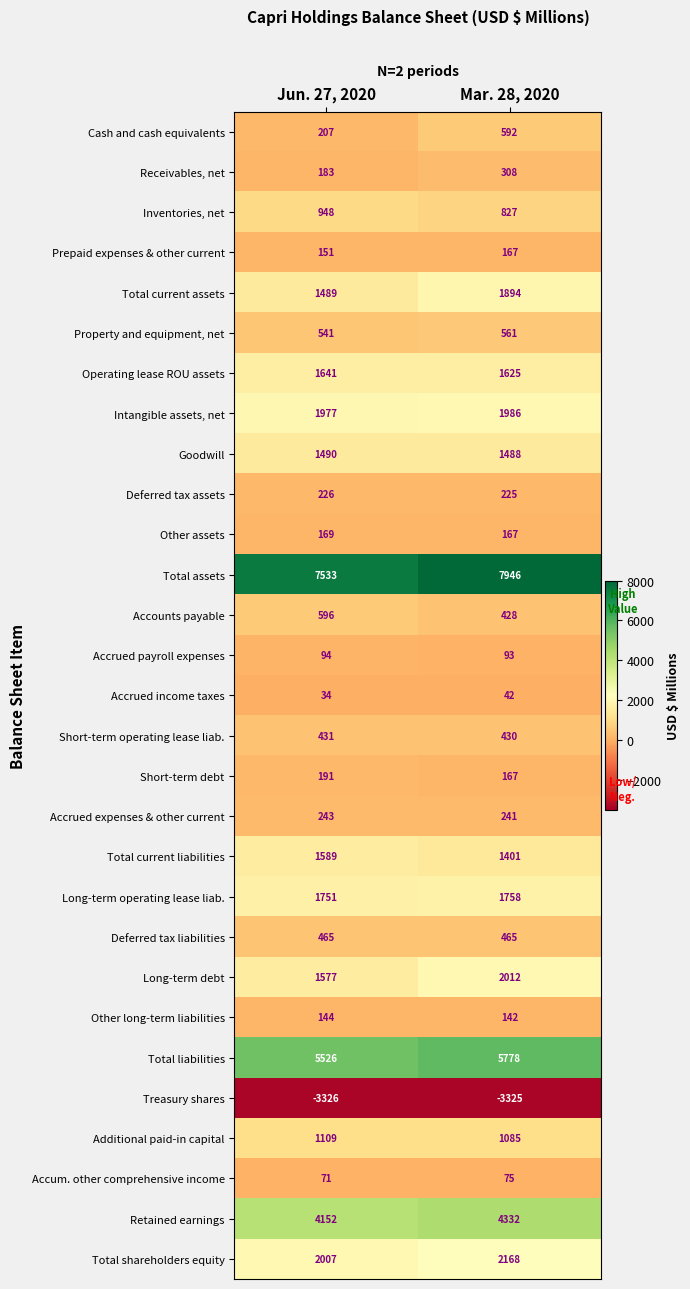

List the series in order of their peak value, highest first.

Total assets, Total liabilities, Retained earnings, Total shareholders equity, Long-term debt, Intangible assets, net, Total current assets, Long-term operating lease liab., Operating lease ROU assets, Total current liabilities, Goodwill, Additional paid-in capital, Inventories, net, Accounts payable, Cash and cash equivalents, Property and equipment, net, Deferred tax liabilities, Short-term operating lease liab., Receivables, net, Accrued expenses & other current, Deferred tax assets, Short-term debt, Other assets, Prepaid expenses & other current, Other long-term liabilities, Accrued payroll expenses, Accum. other comprehensive income, Accrued income taxes, Treasury shares